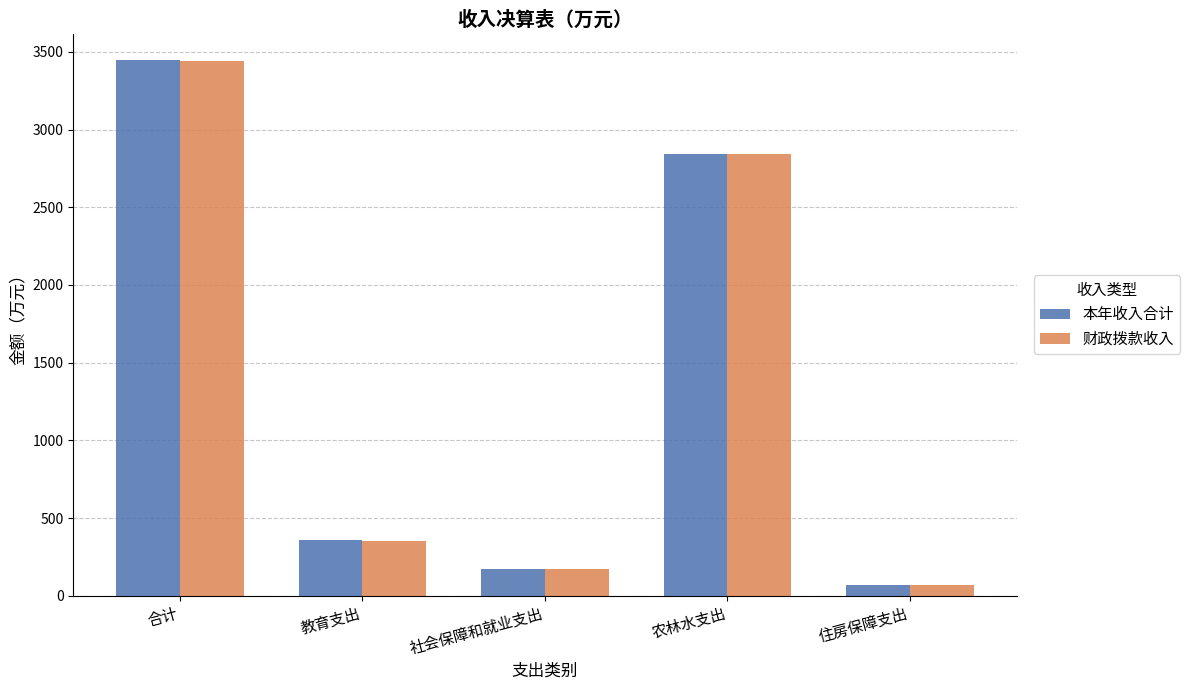

Is the value of 本年收入合计 at 社会保障和就业支出 greater than the value of 财政拨款收入 at 合计?

No